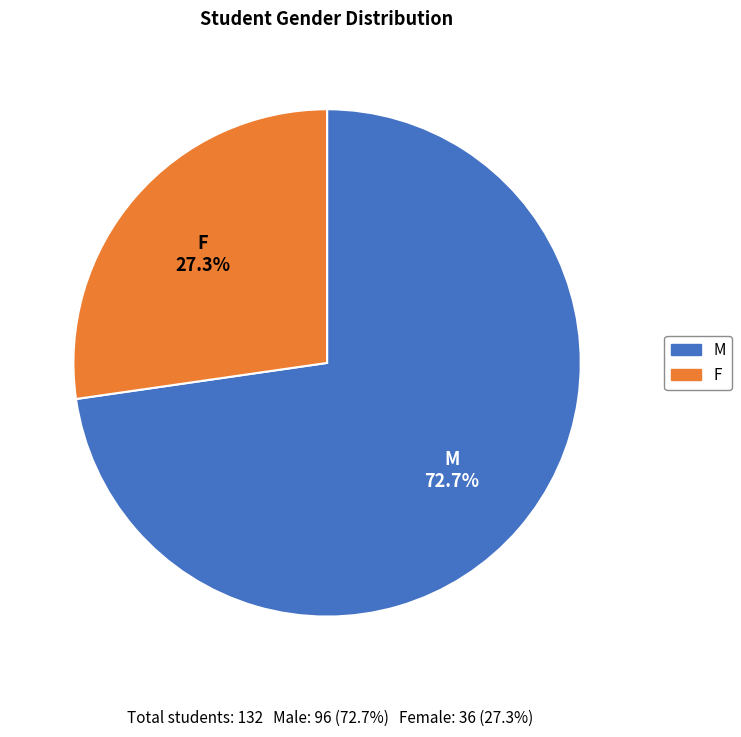

To the nearest percent, what is the combined percentage of M and F?

100%